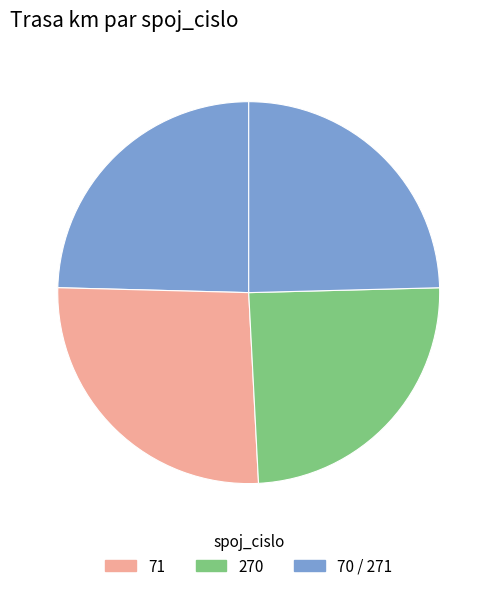

Does any single category account for the majority?

No